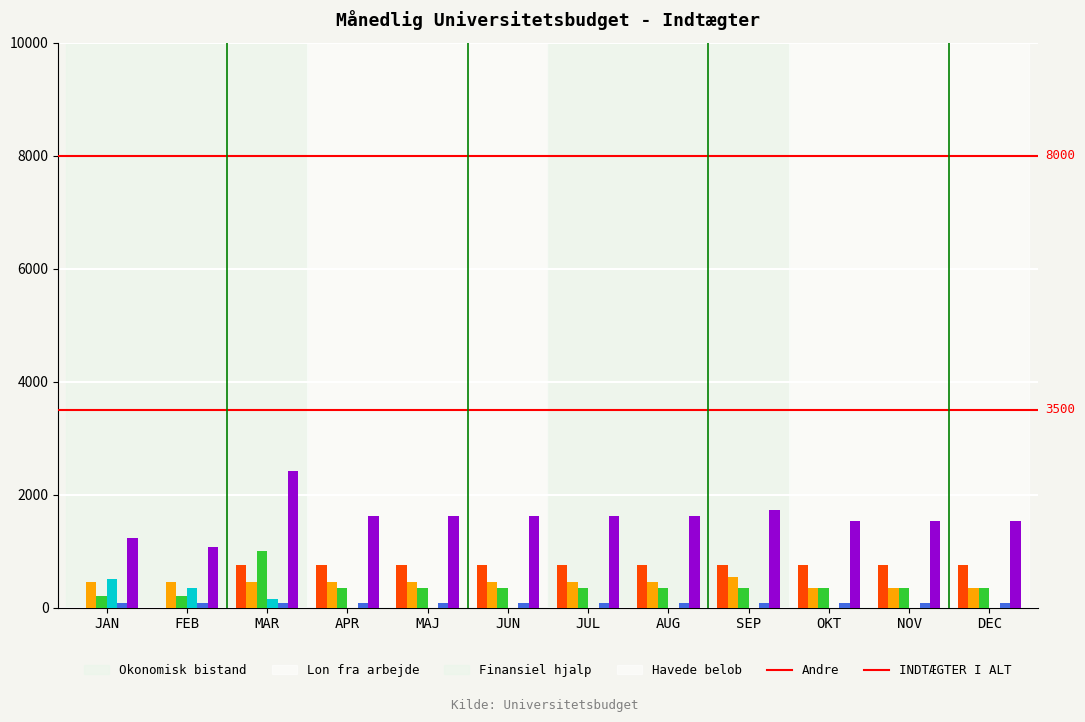

What is the total value across all series at SEP?

3450